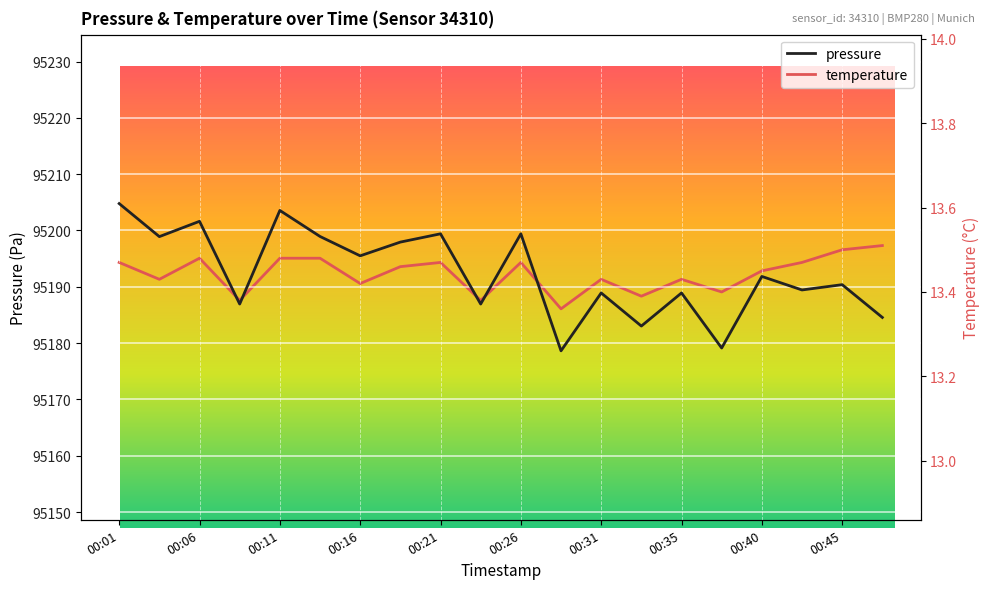

At which category does the chart reach its minimum across all series?

11